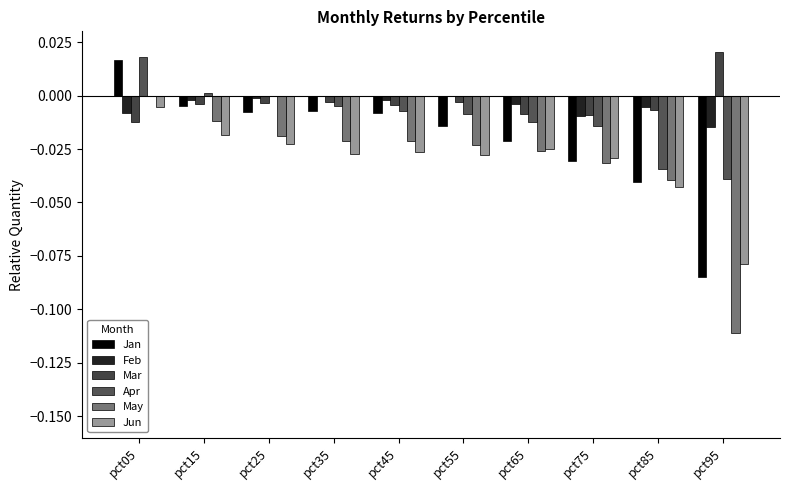

True or false: Jan has a value of -0.0 at pct35.

False